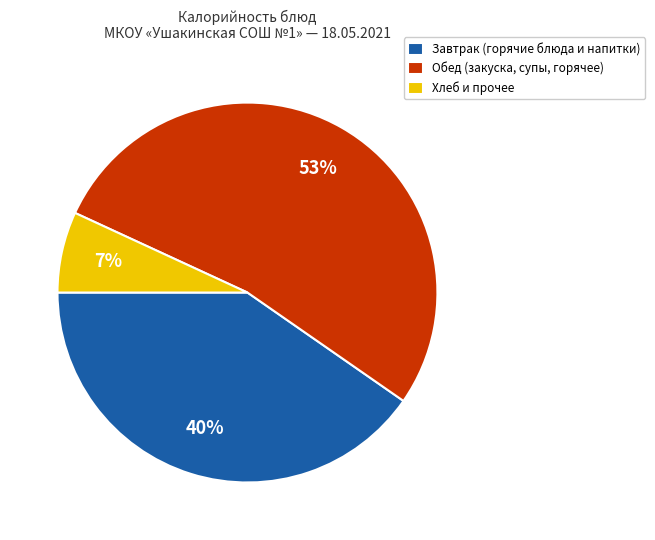

Which has a higher value, Обед (закуска, супы, горячее) or Завтрак (горячие блюда и напитки)?

Обед (закуска, супы, горячее)